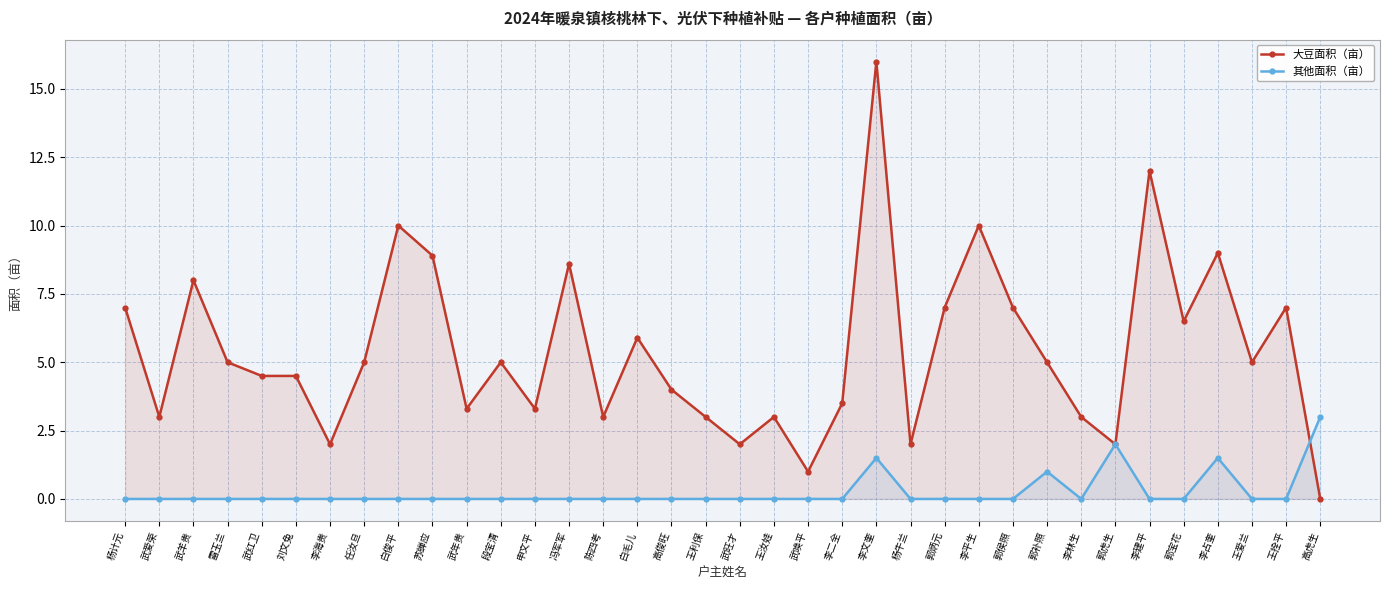

How many lines are shown in the chart?

2